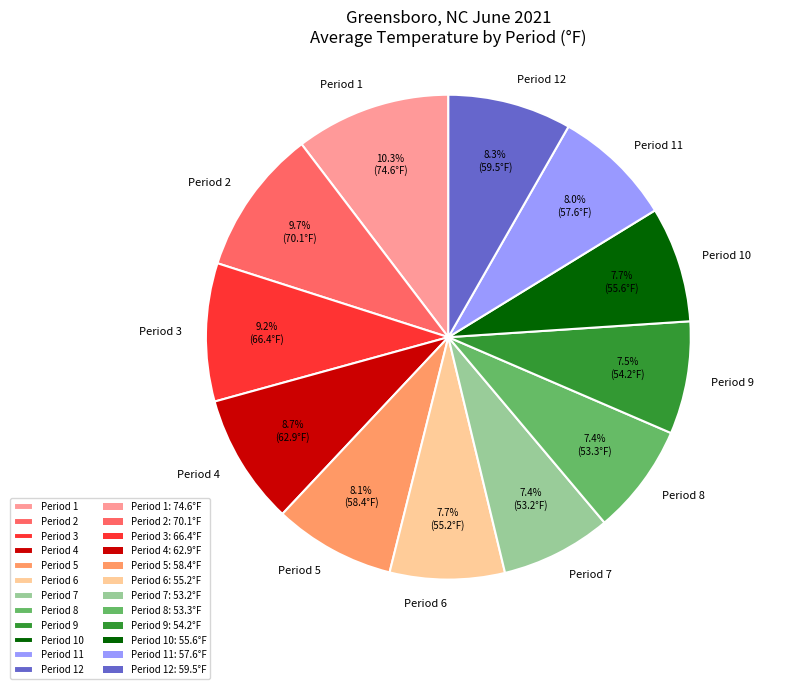

Does Period 6 account for over 50% of the chart?

No